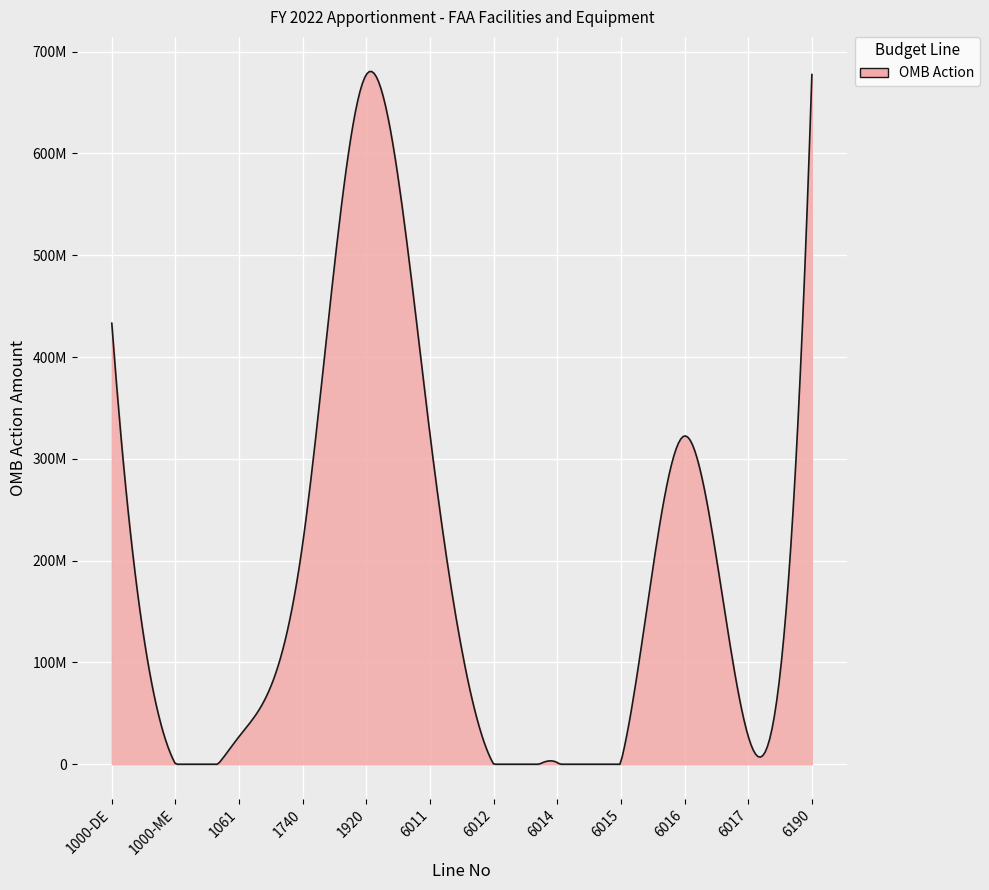

Rank the categories by value from lowest to highest.

6012, 1000-ME, 6014, 6015, 1061, 6017, 1740, 6016, 6011, 1000-DE, 1920, 6190